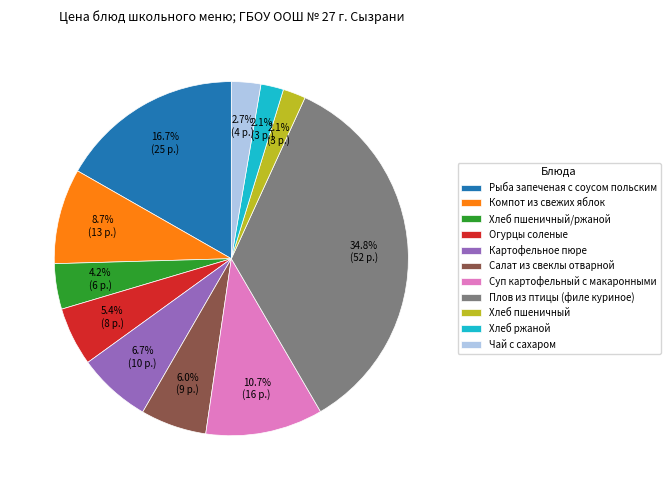

To the nearest percent, what portion does Хлеб пшеничный/ржаной represent?

4%